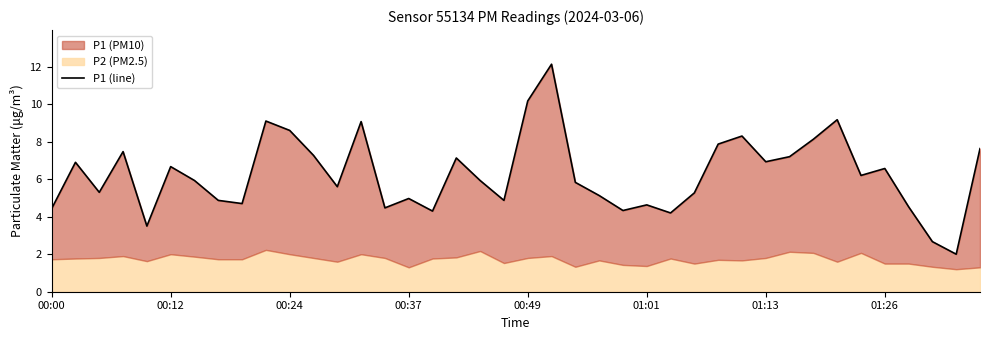

What position from the left is 17?

18